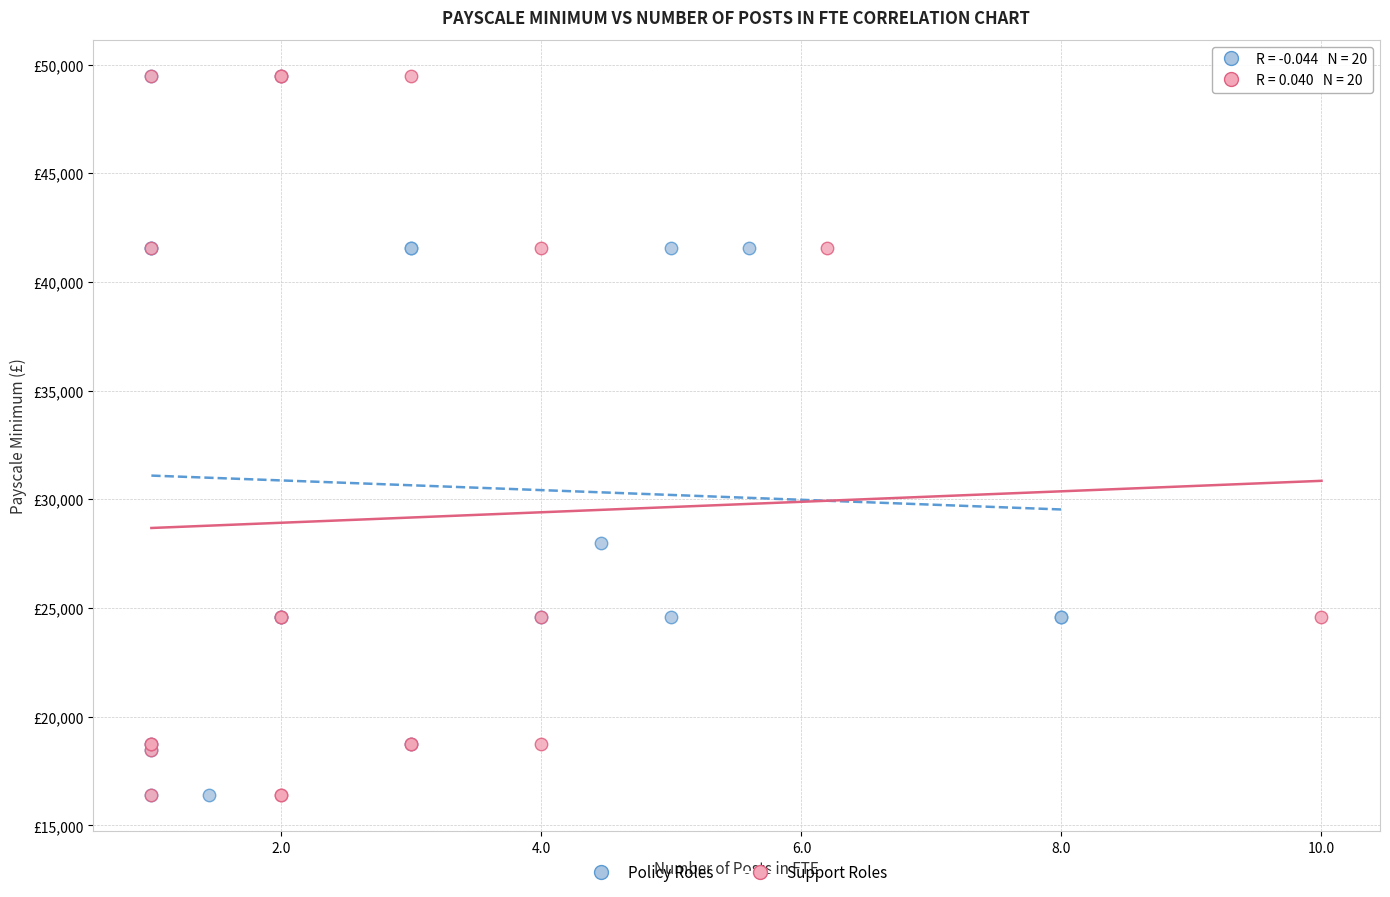

What are all the series names shown in the legend?

Policy Roles, Support Roles